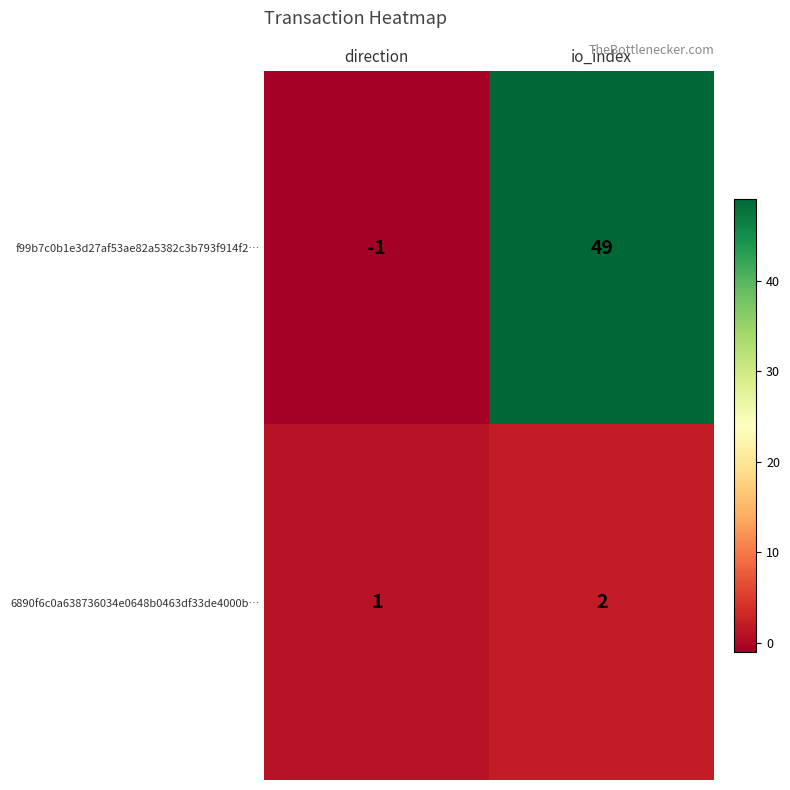

Reading left to right, what are all the values shown in this chart?

f99b7c0b1e3d27af53ae82a5382c3b793f914f2…: -1	49
6890f6c0a638736034e0648b0463df33de4000b…: 1	2